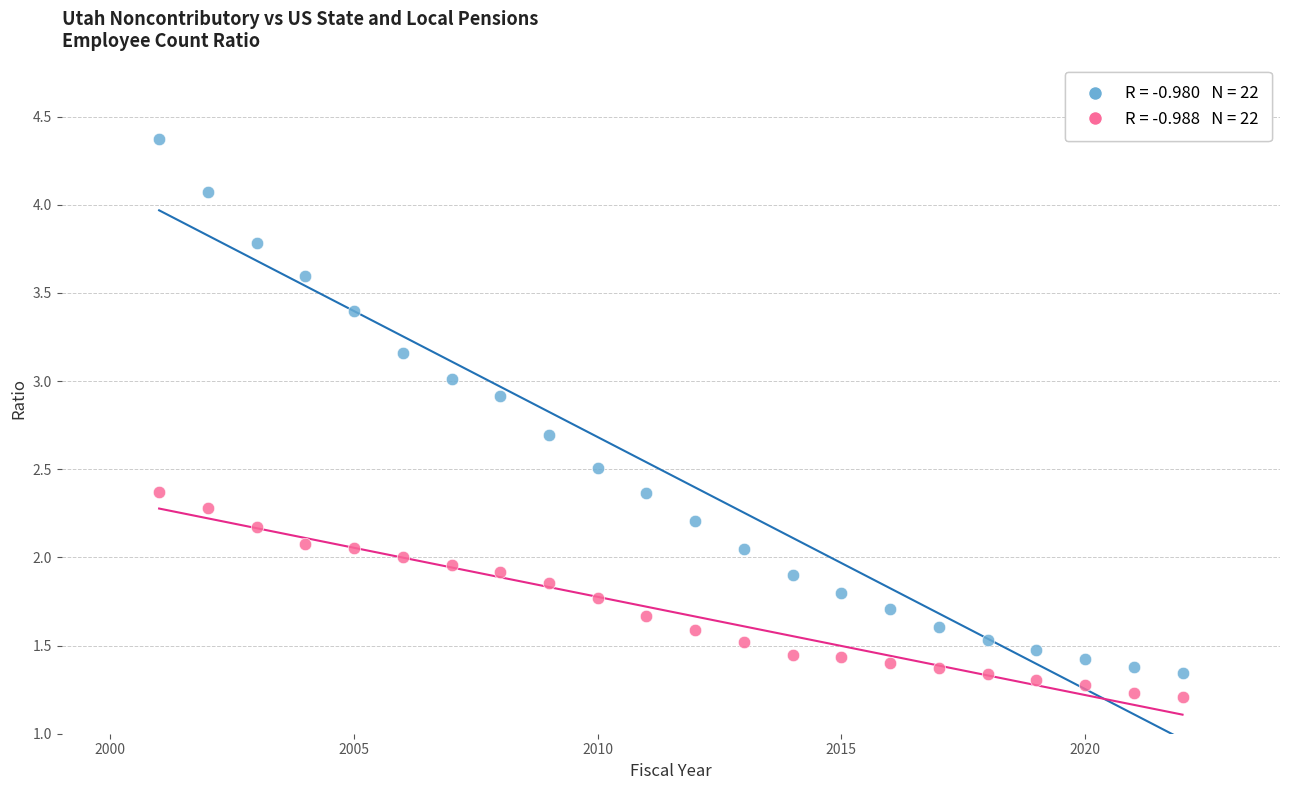

Across all data points, what is the range of X values (max minus min)?

21.0